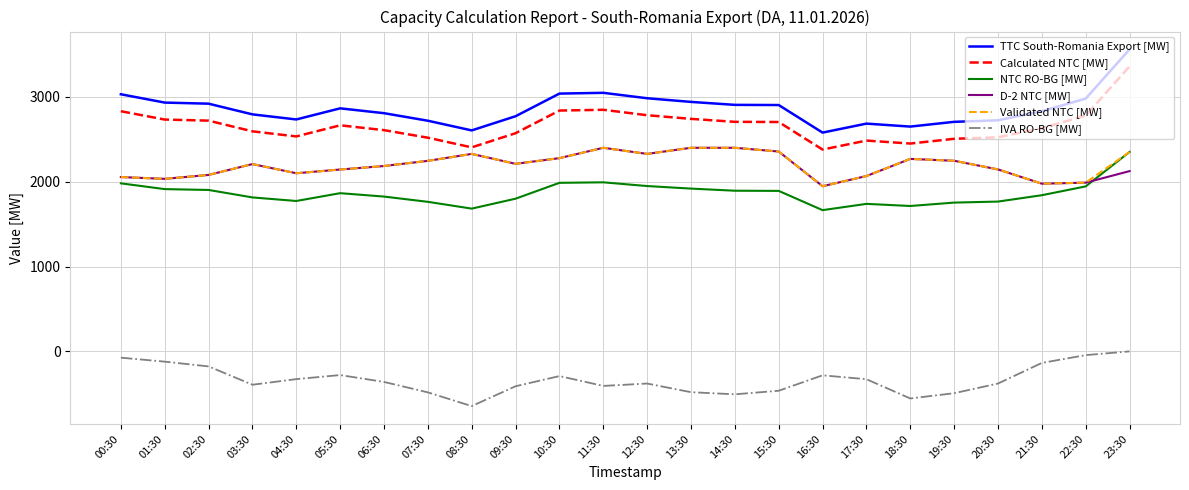

True or false: IVA RO-BG [MW] and TTC South-Romania Export [MW] cross at least once.

False